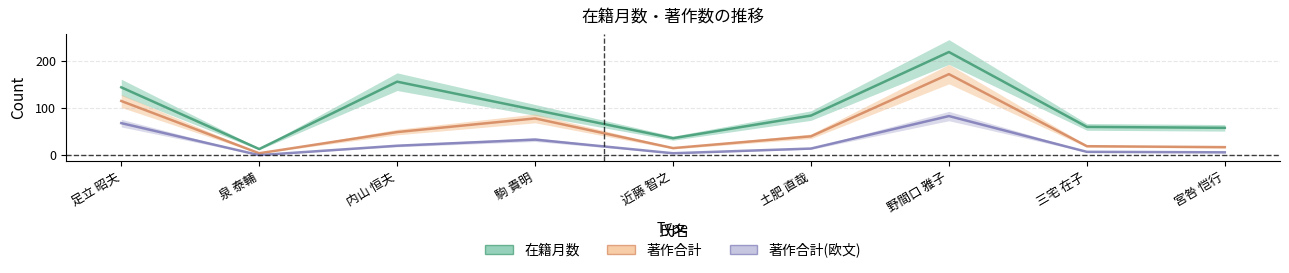

What is the maximum value for 著作合計?

172